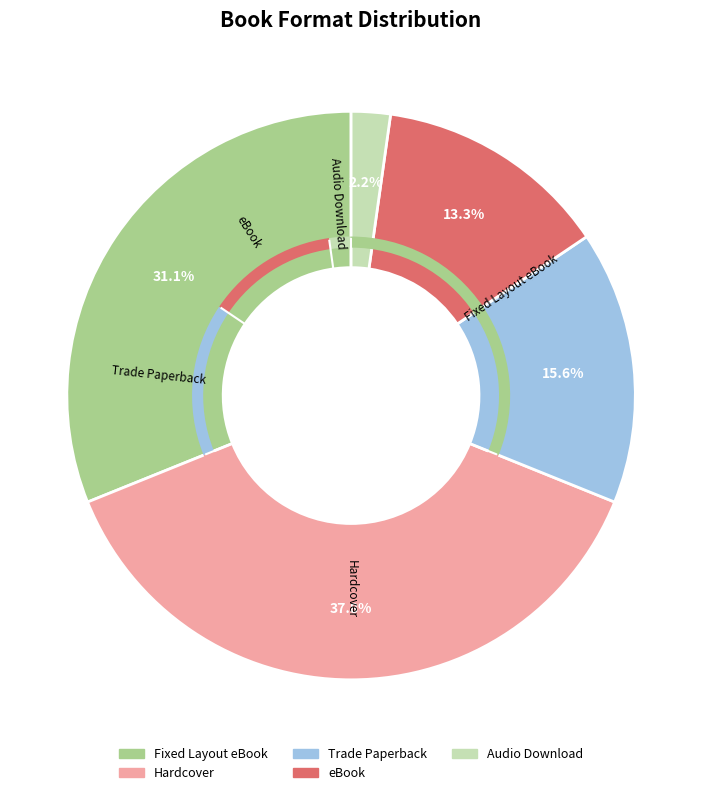

How many segments does this pie chart have?

5